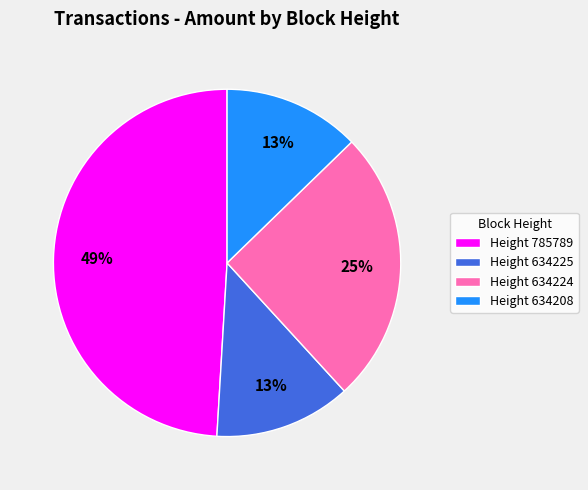

To the nearest percent, what portion does Height 634225 represent?

13%